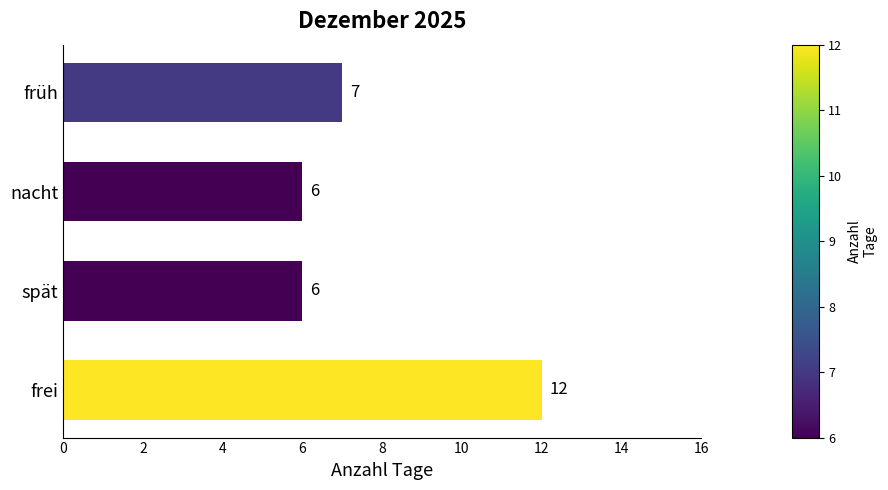

Reading bottom to top, transcribe all the data shown in this chart.

frei=12	spät=6	nacht=6	früh=7